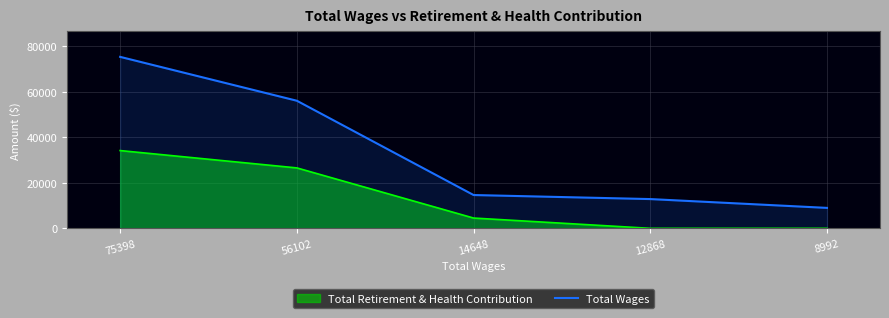

How many data points does each series have?

5